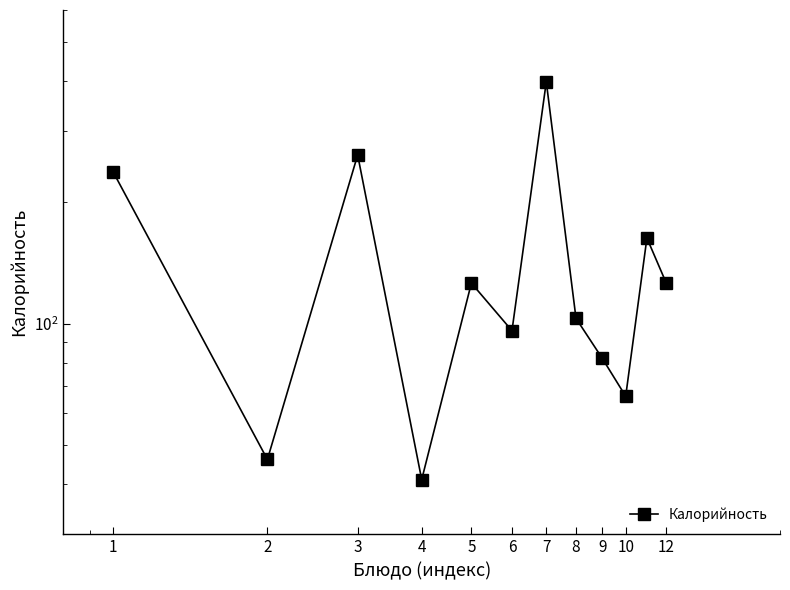

Count the number of data series in this chart.

1